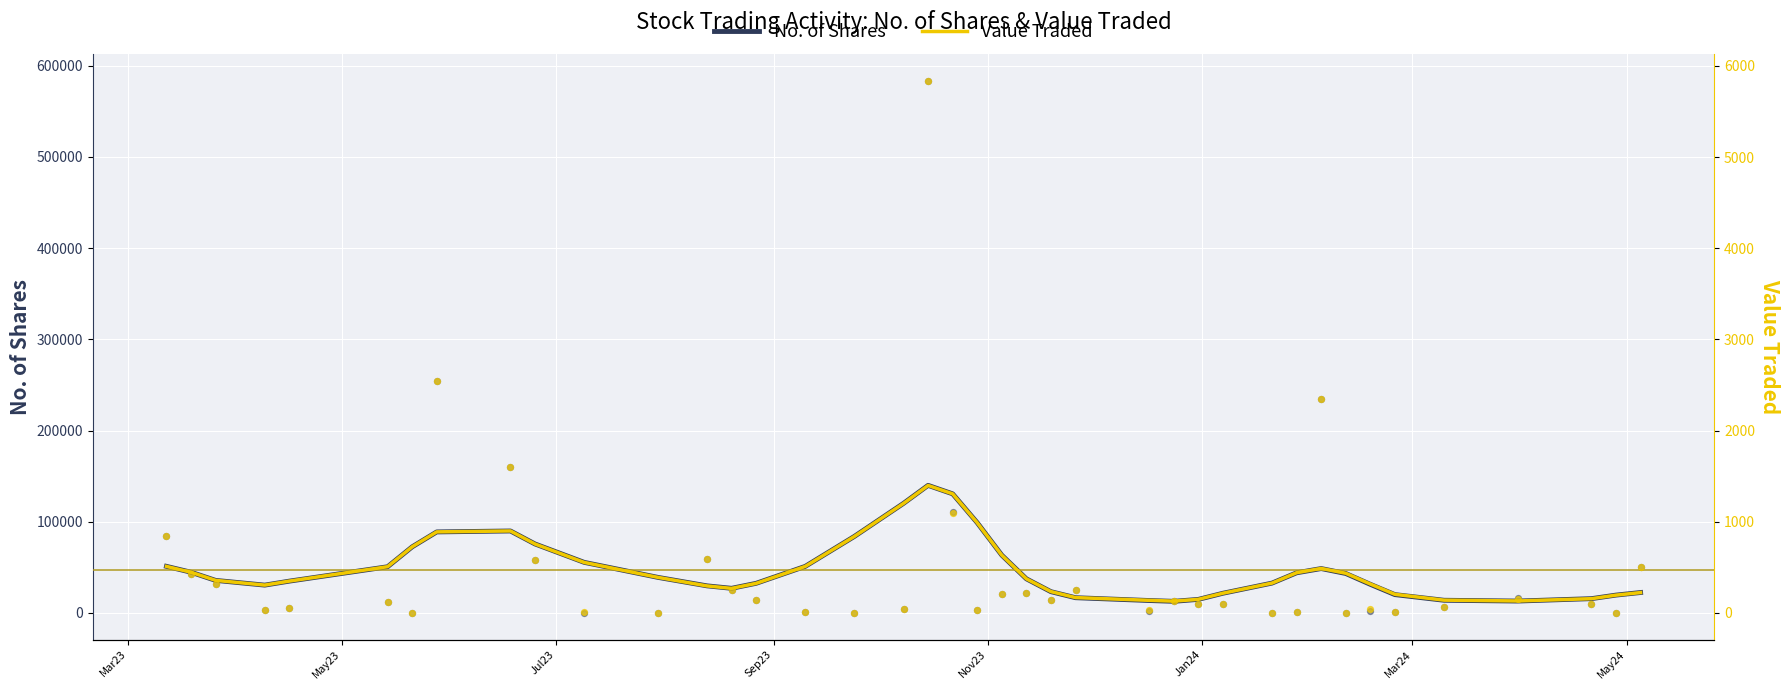

Which series contains the lowest Y value?

Value Traded